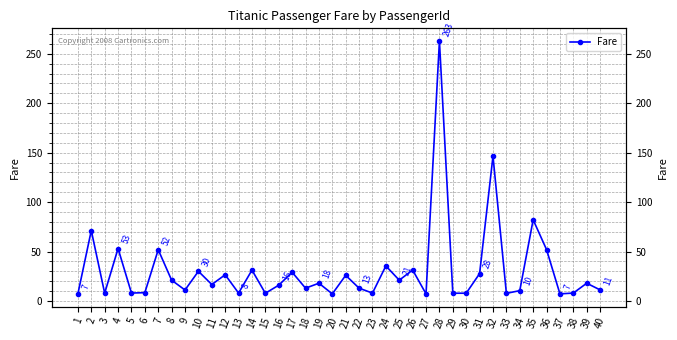

Reading left to right, what are all the values shown in this chart?

7.2	71.3	7.9	53.1	8.1	8.5	51.9	21.1	11.1	30.1	16.7	26.6	8.1	31.3	7.9	16.0	29.1	13.0	18.0	7.2	26.0	13.0	8.0	35.5	21.1	31.4	7.2	263.0	7.9	7.9	27.7	146.5	7.8	10.5	82.2	52.0	7.2	8.1	18.0	11.2